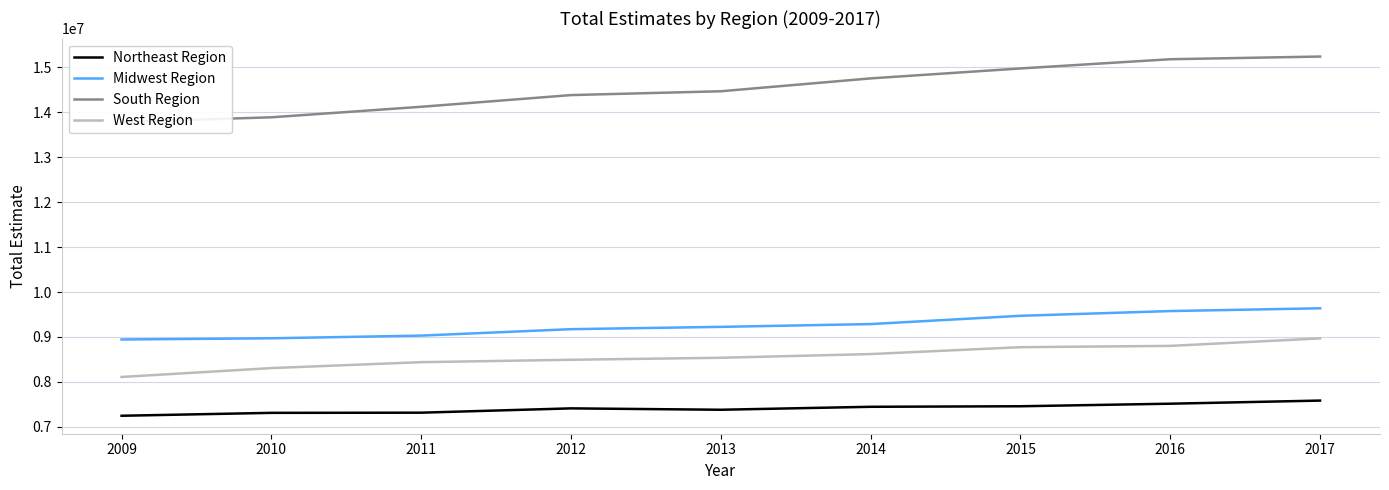

How many lines are shown in the chart?

4